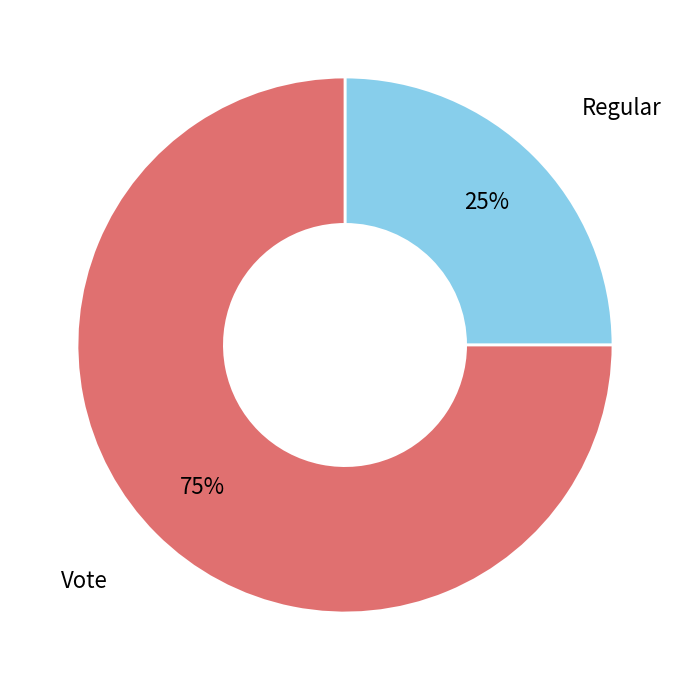

To the nearest percent, what is the average slice percentage?

50%